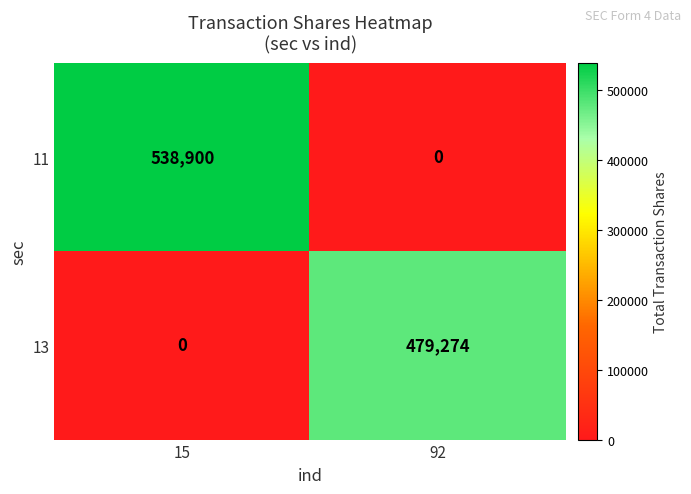

Which category has the highest value across all series?

15